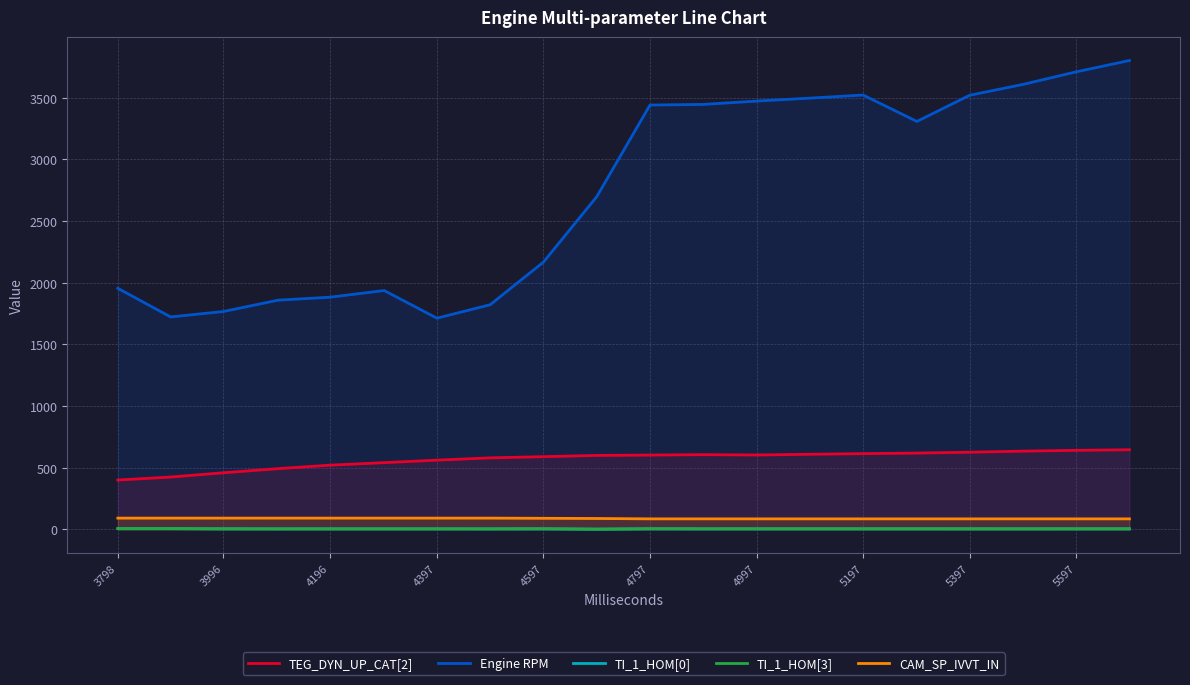

What is the value of the TI_1_HOM[0] point at the 19th from the left?

5.1